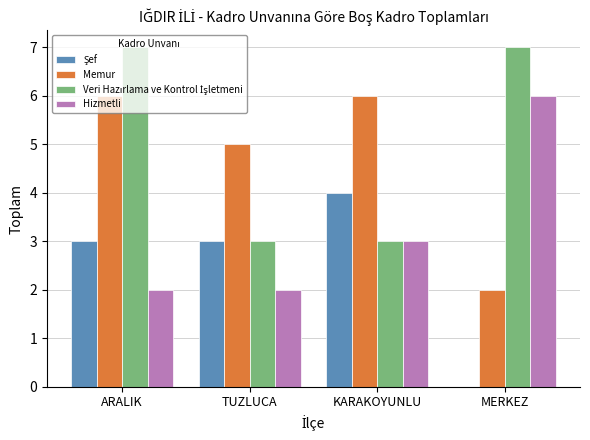

The Hizmetli series shows 2 at TUZLUCA. True or false?

True